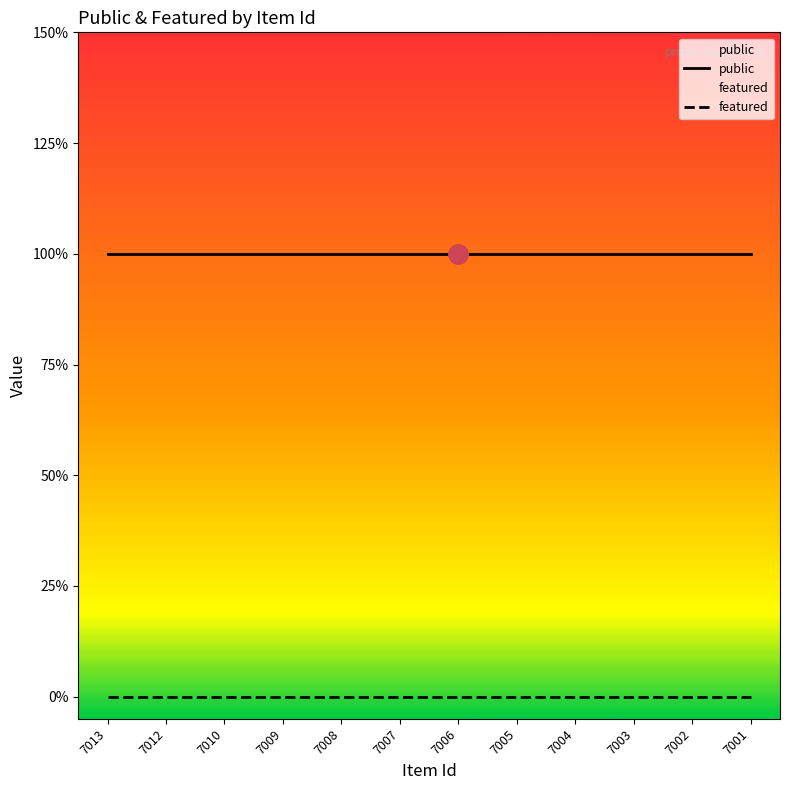

Reading left to right, list all the values displayed in this chart.

public: 1	1	1	1	1	1	1	1	1	1	1	1
featured: 0	0	0	0	0	0	0	0	0	0	0	0